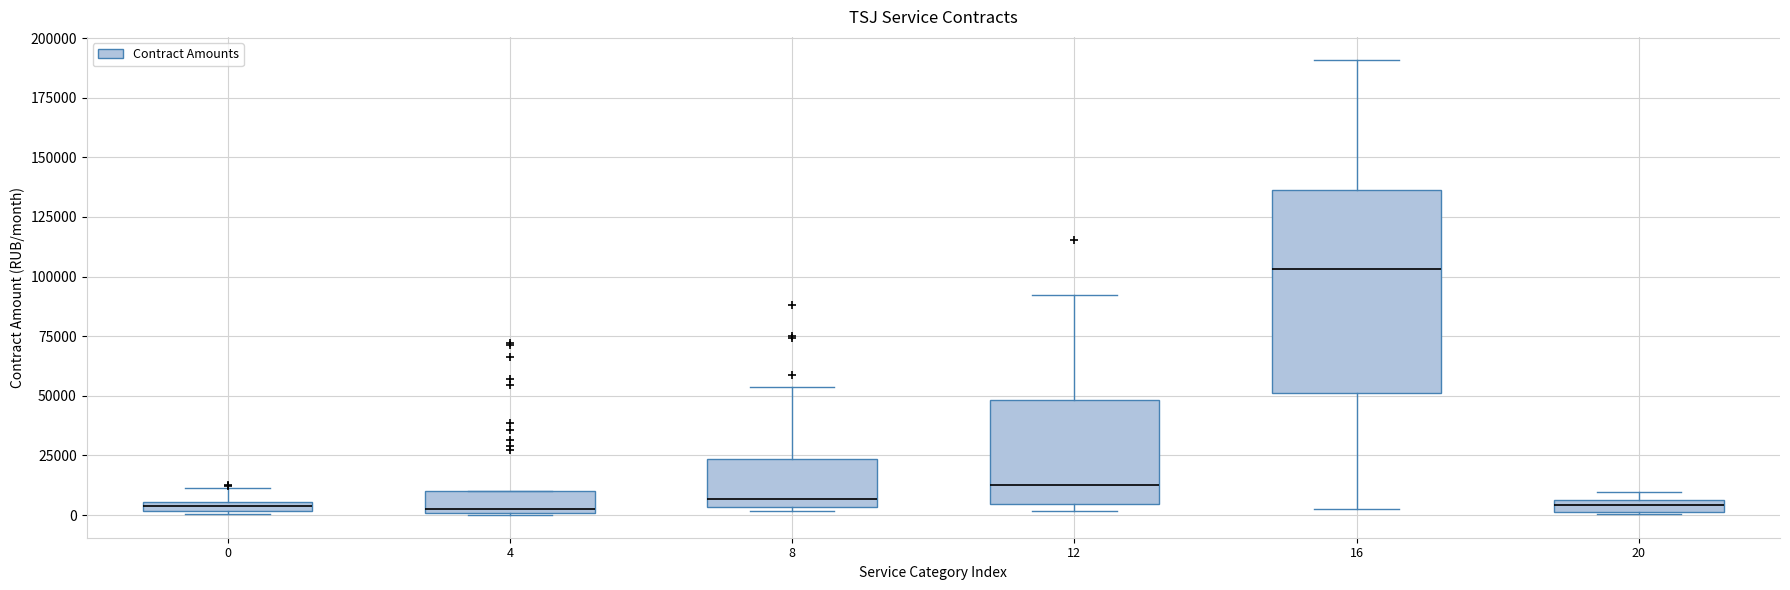

Which box has the highest median line?

16